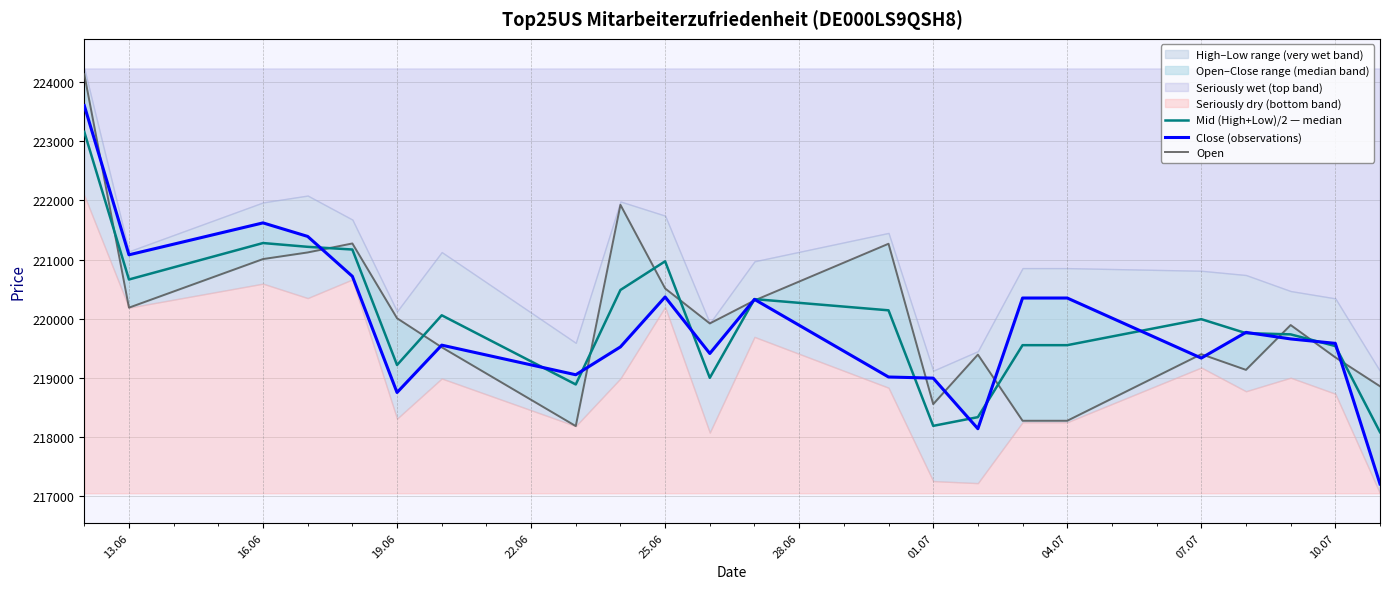

In Open, how many points are higher than both neighbors (excluding endpoints)?

6